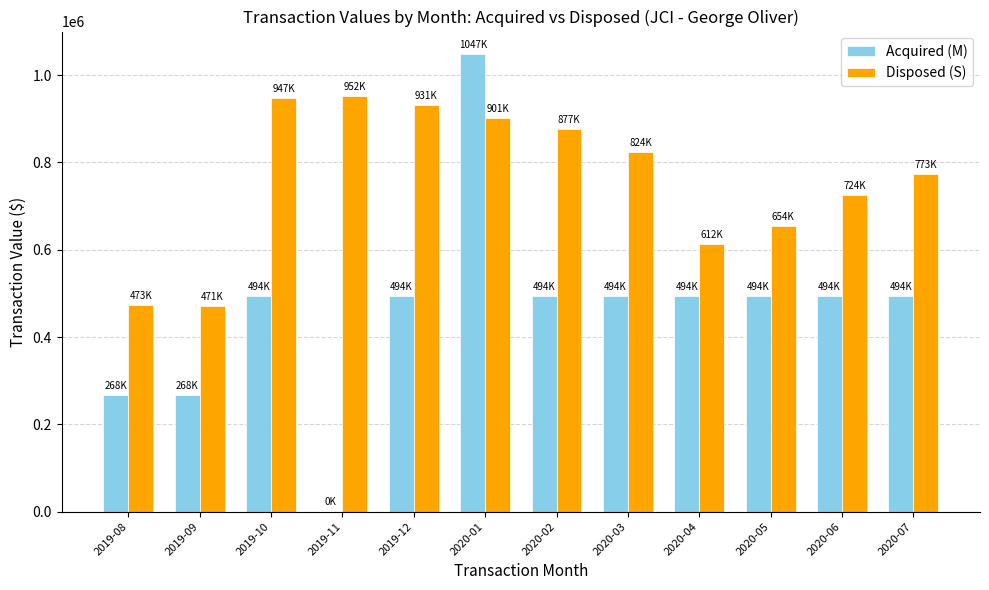

What are all the series names shown in the legend?

Acquired (M), Disposed (S)